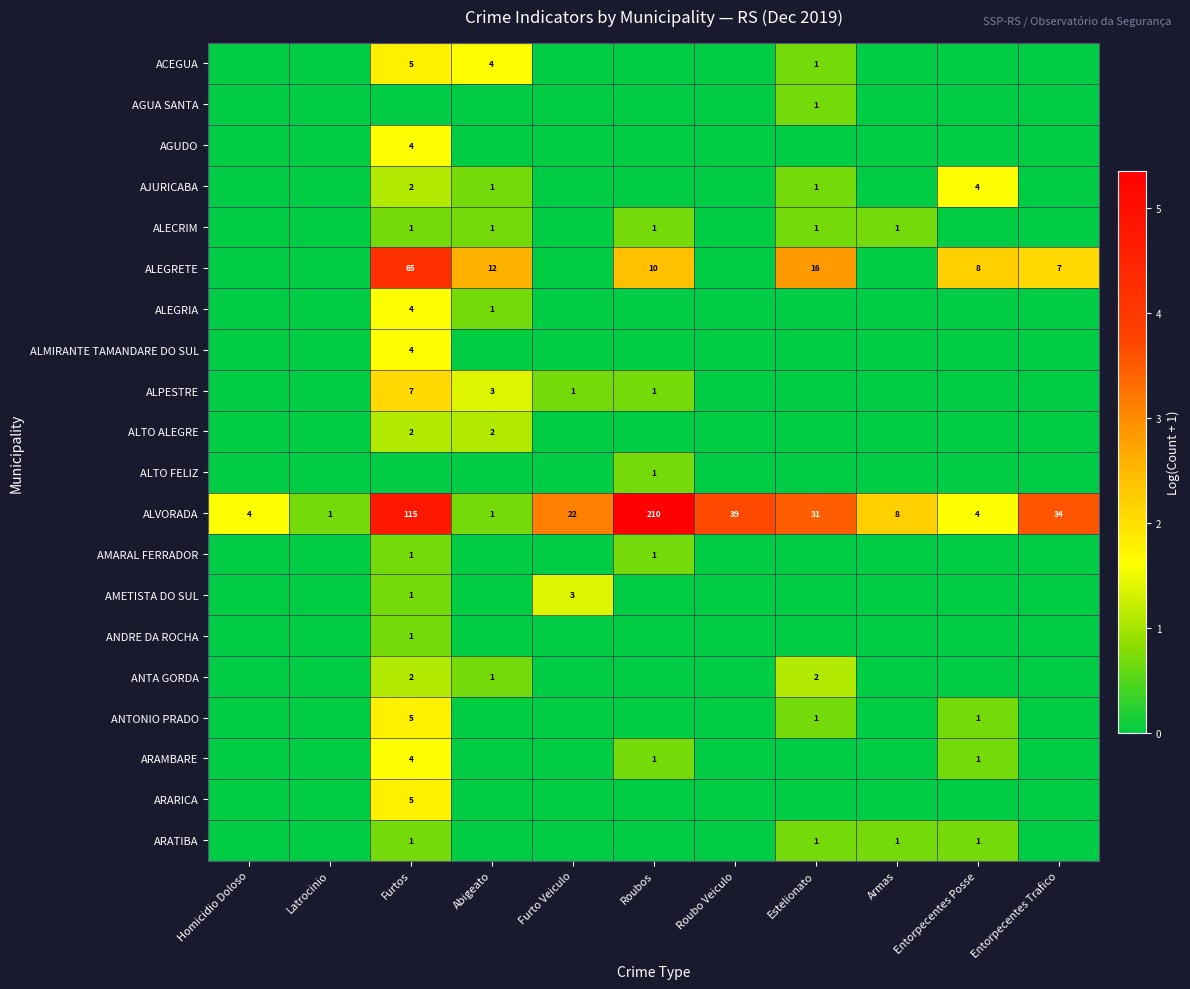

The ALVORADA series shows 2 at Abigeato. True or false?

False